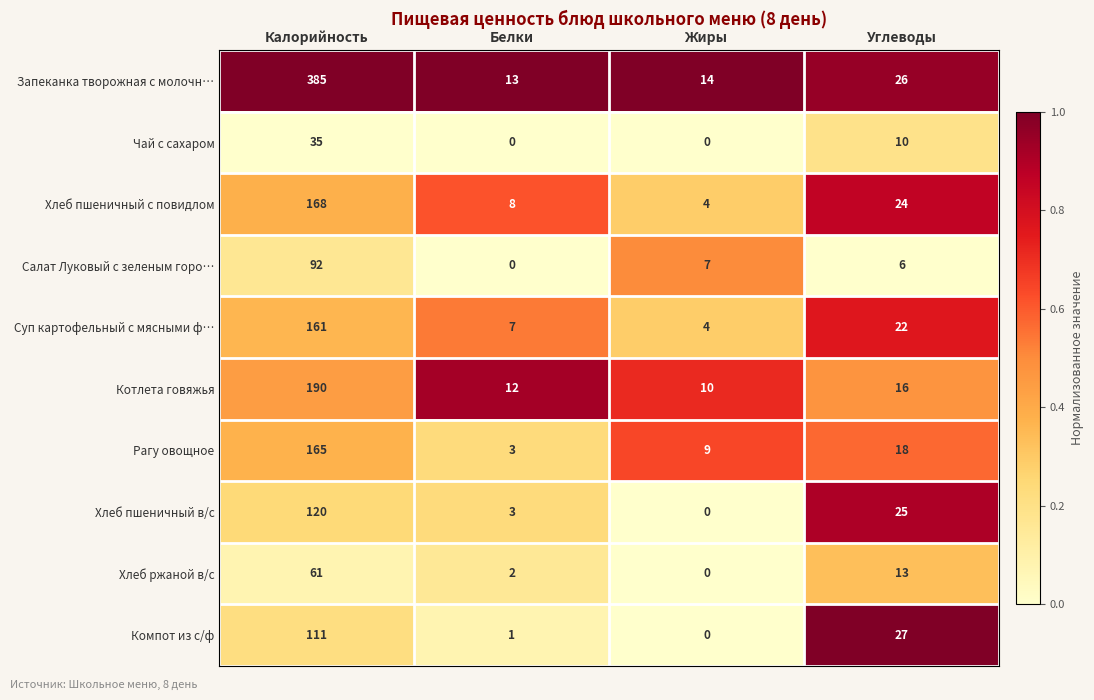

At which label does Хлеб ржаной в/с reach its peak?

Калорийность